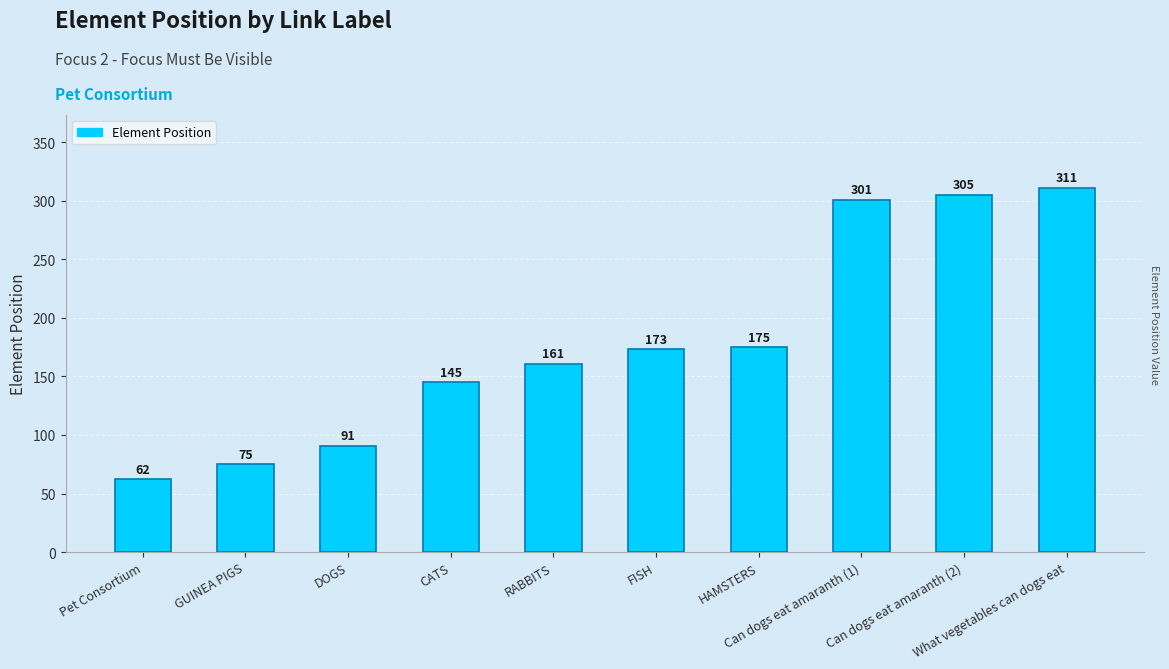

What is the label of the 8th bar from the left?

Can dogs eat amaranth (1)